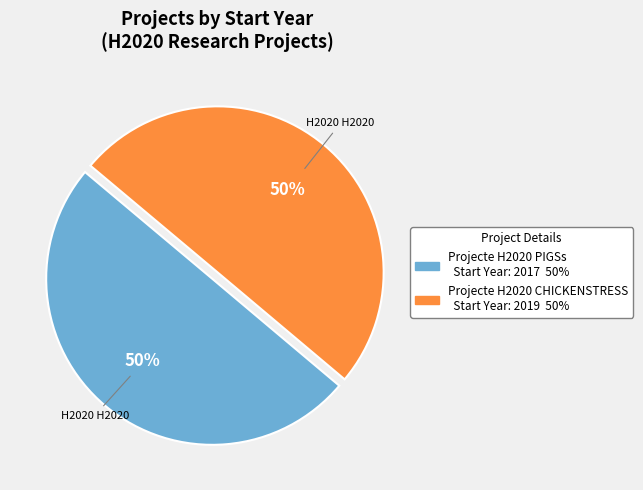

To the nearest percent, what percentage of the pie is Projecte H2020 CHICKENSTRESS?

50%